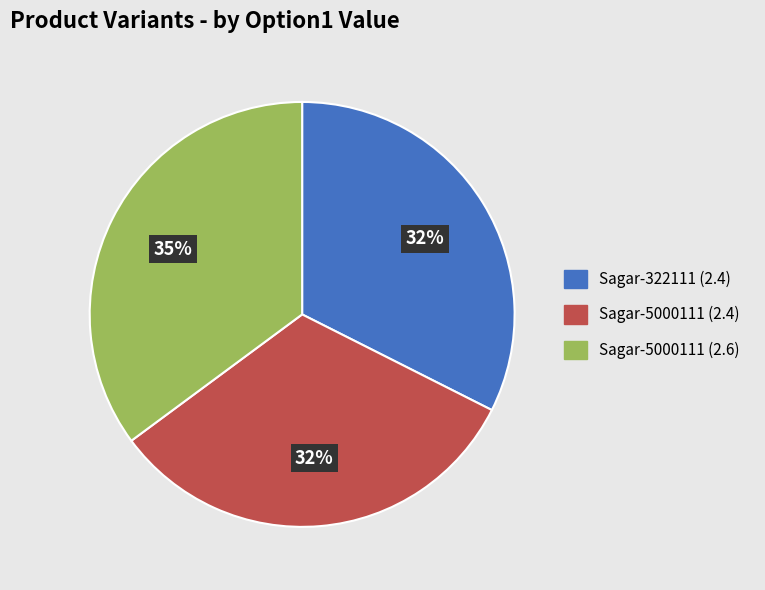

Is the sum of Sagar-322111 (2.4) and Sagar-5000111 (2.6) greater than half?

Yes